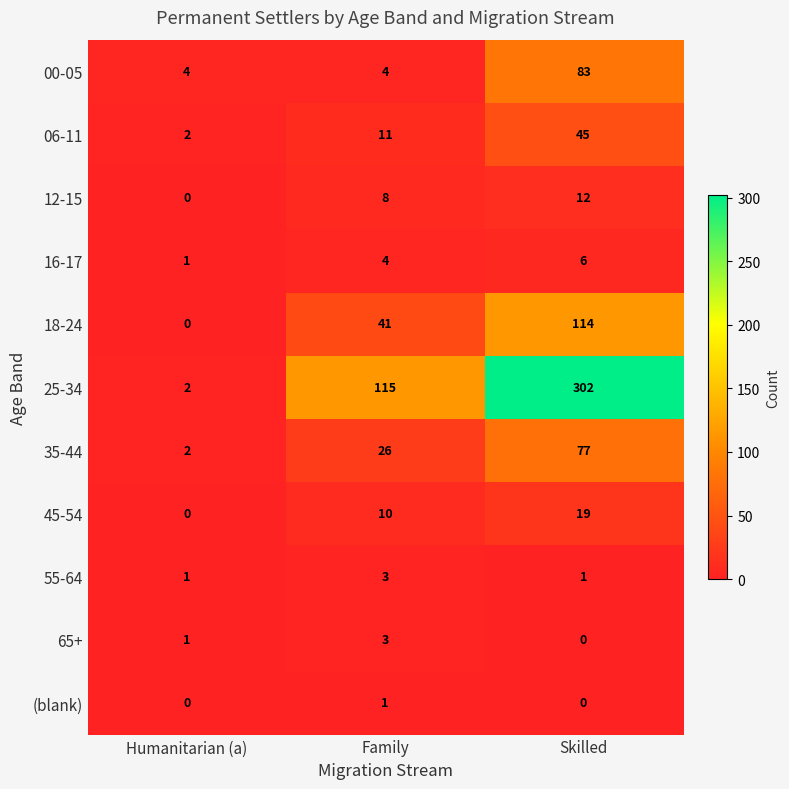

How many series are shown in this chart?

11